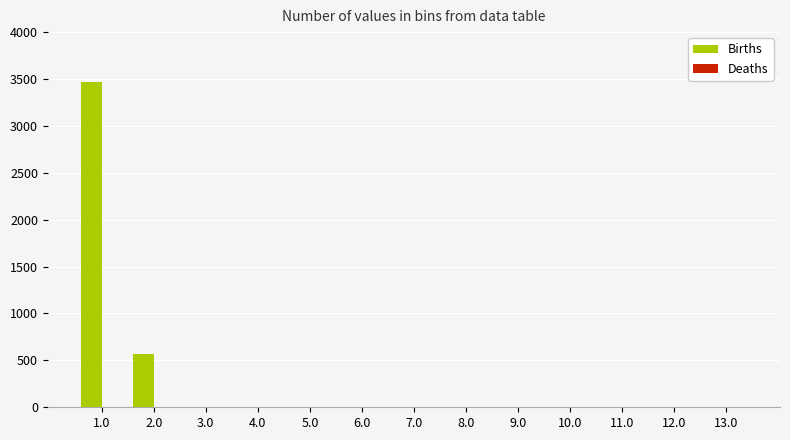

Reading left to right, what are all the values shown in this chart?

1.0=3463	2.0=569	3.0=0	4.0=0	5.0=0	6.0=0	7.0=0	8.0=0	9.0=0	10.0=0	11.0=0	12.0=0	13.0=0